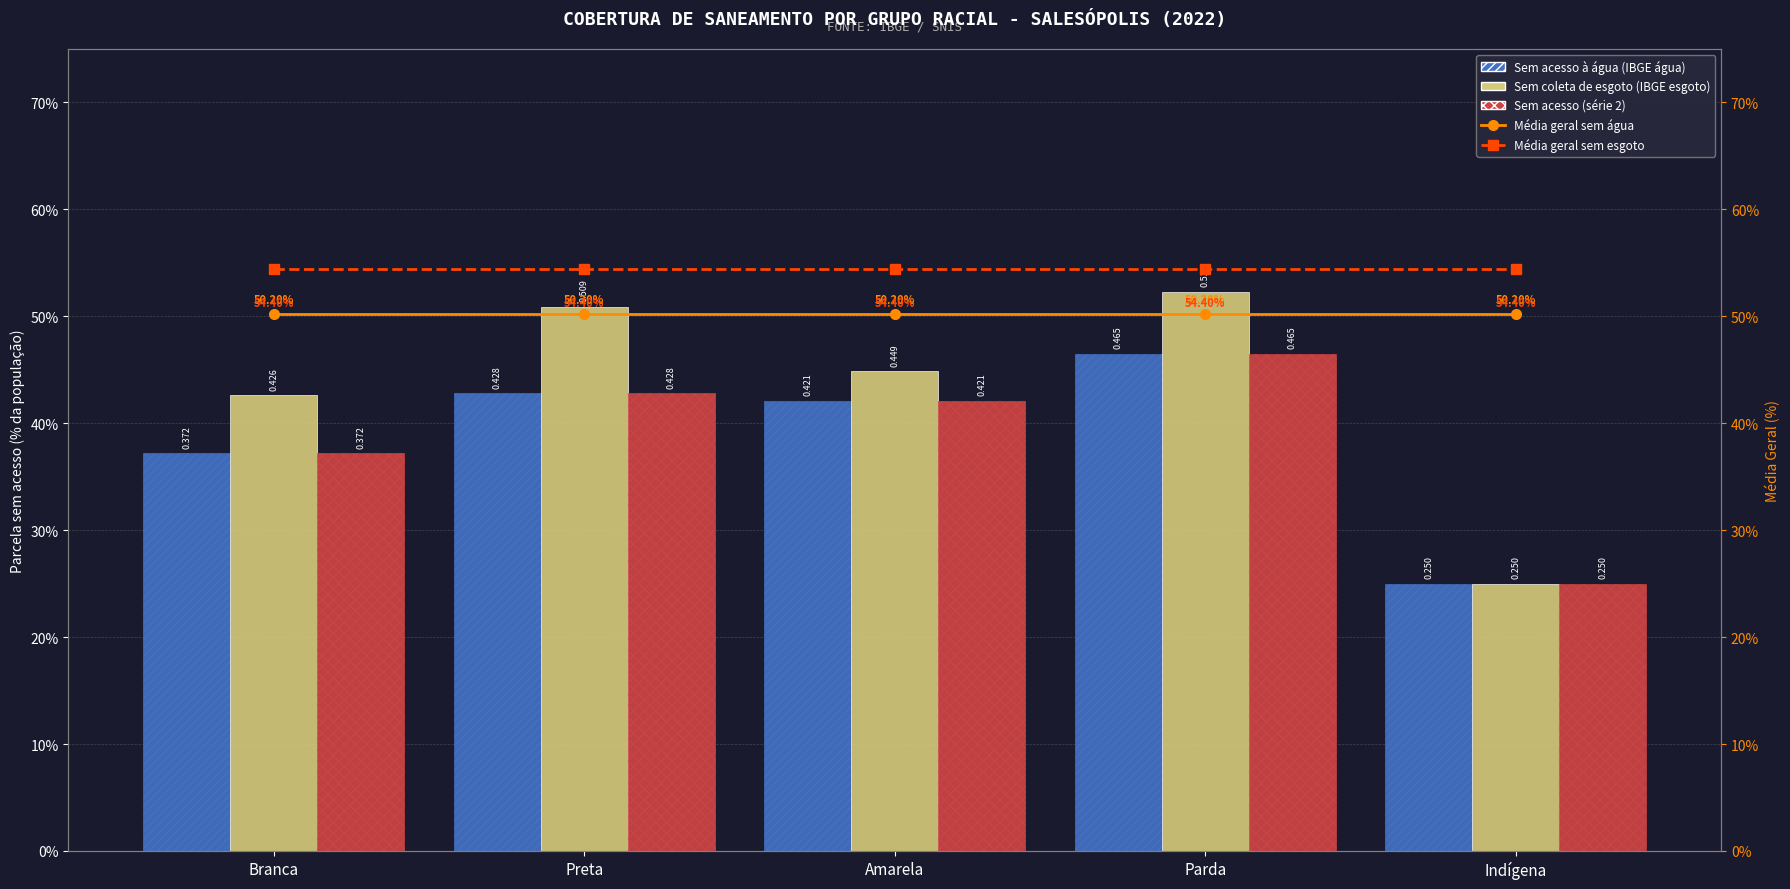

Is the value of Sem acesso à água (IBGE água) at Preta greater than the value of Média geral sem esgoto at Amarela?

No